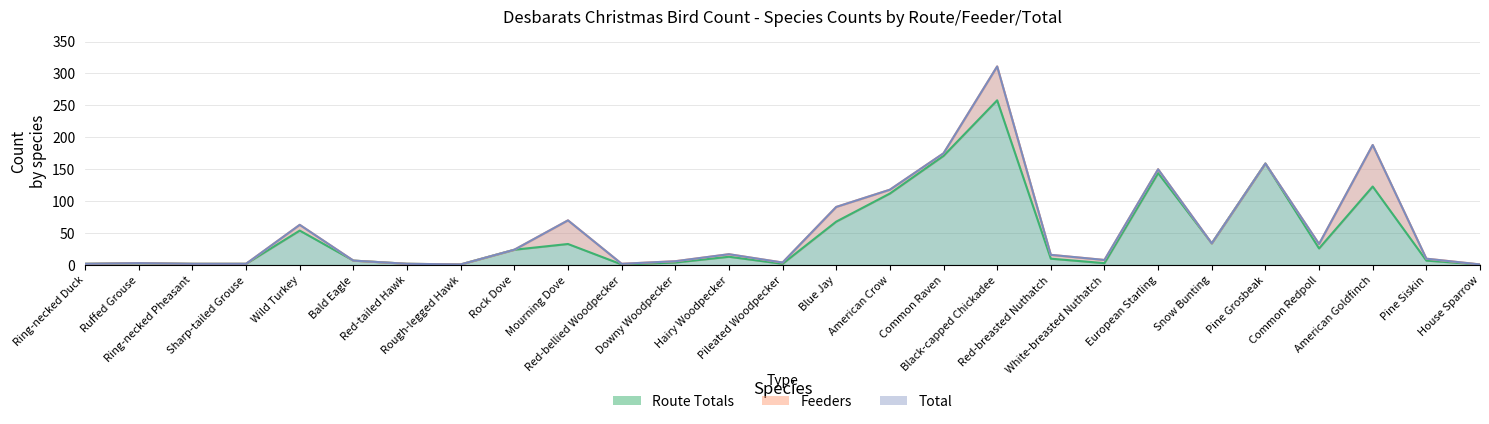

At which category is the sum across all series the highest?

Black-capped Chickadee